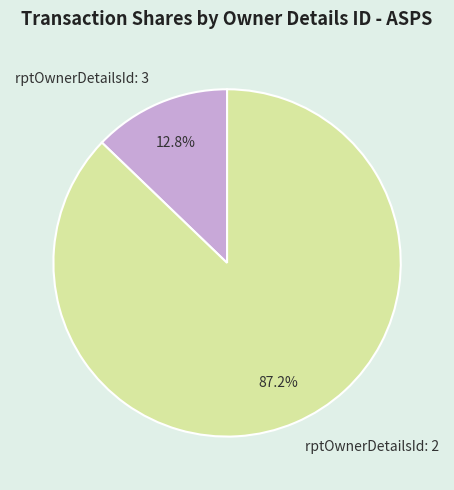

Is the sum of rptOwnerDetailsId: 2 and rptOwnerDetailsId: 3 greater than half?

Yes